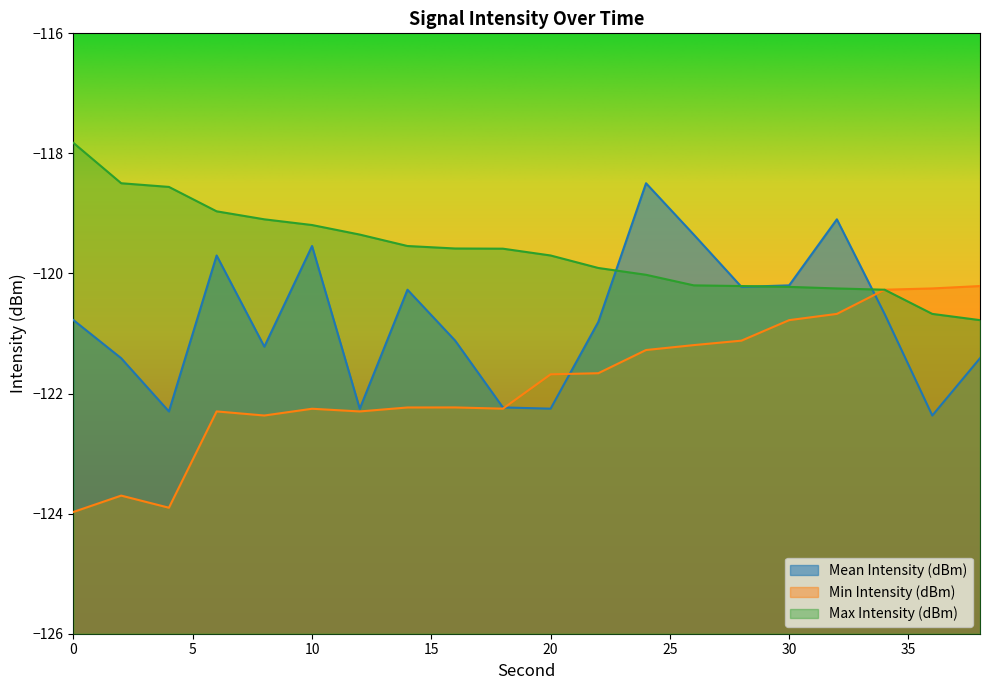

What is the lowest value of the Mean Intensity (dBm) series?

-122.4